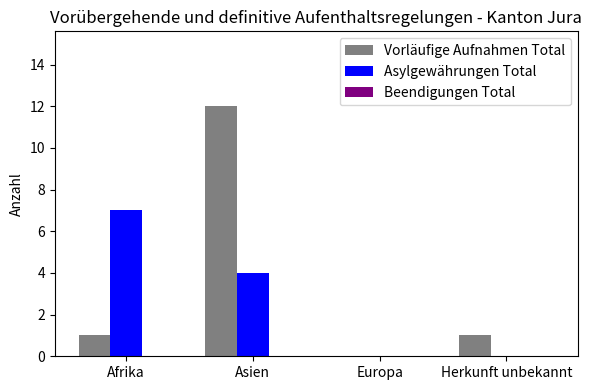

The value of Vorläufige Aufnahmen Total at Europa is 5. True or false?

False